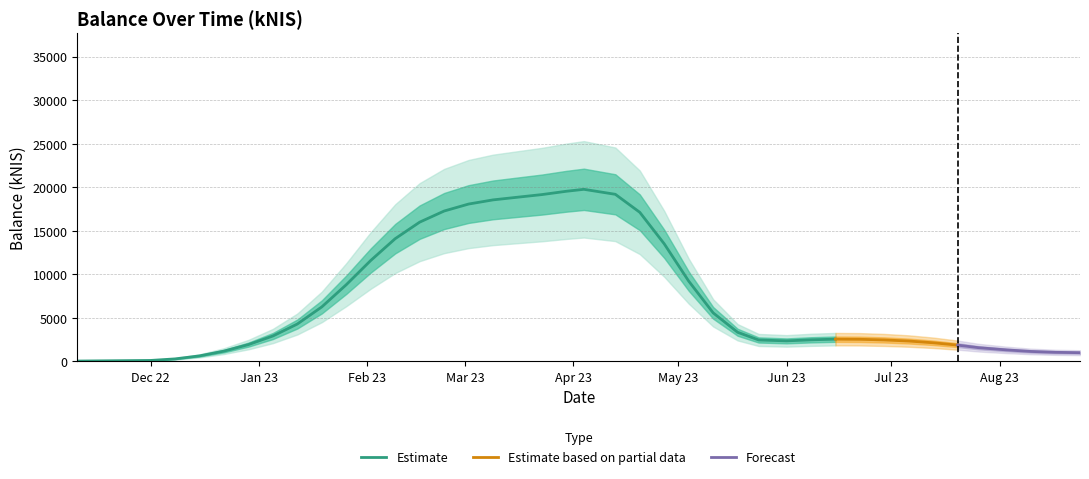

What is the difference between the values at 2023-02-23 and 2023-06-29?

14115.4